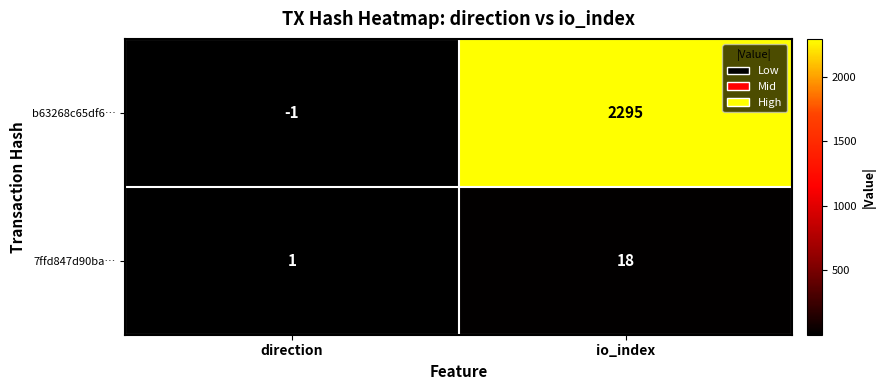

What is the maximum value shown in the chart?

2295